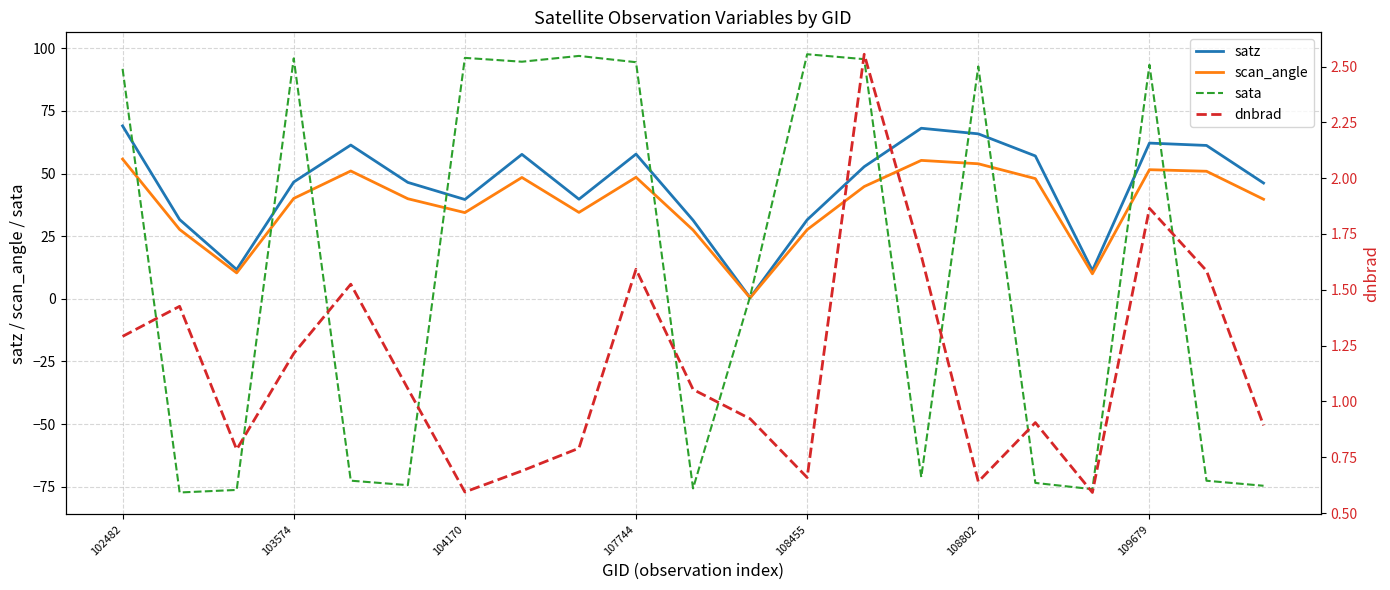

What are all the series names shown in the legend?

satz, scan_angle, sata, dnbrad